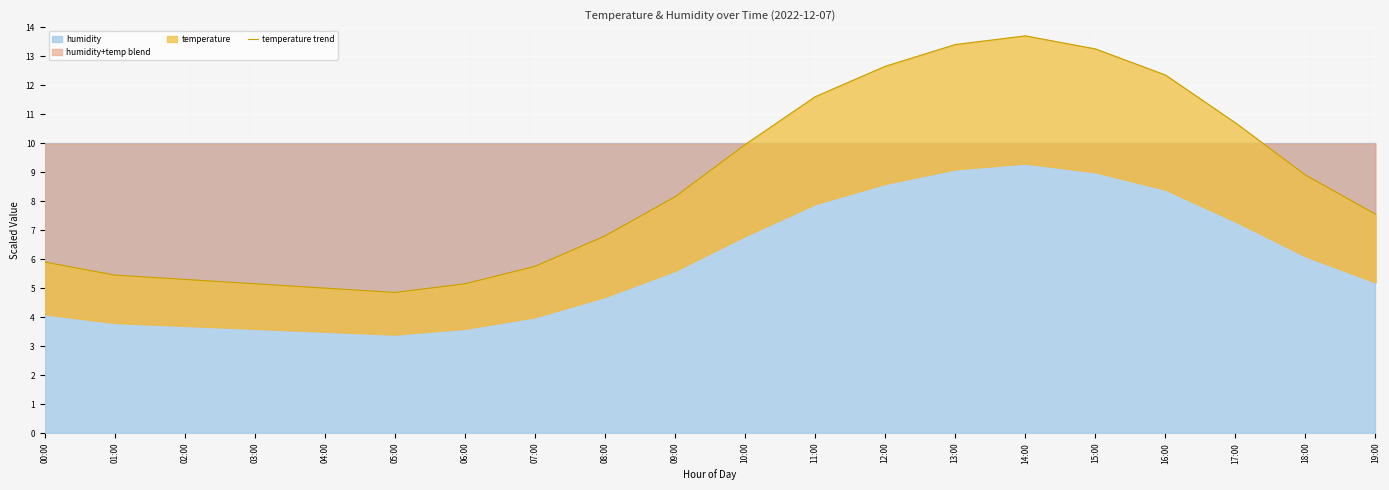

What is the greatest value displayed?

13.7